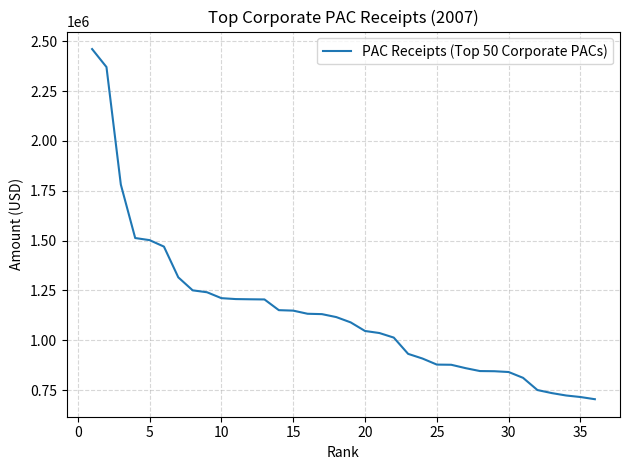

What is the minimum value shown in the chart?

704158.4